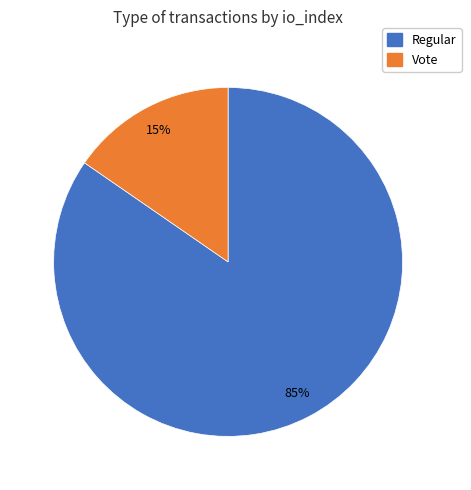

Which has a higher value, Regular or Vote?

Regular